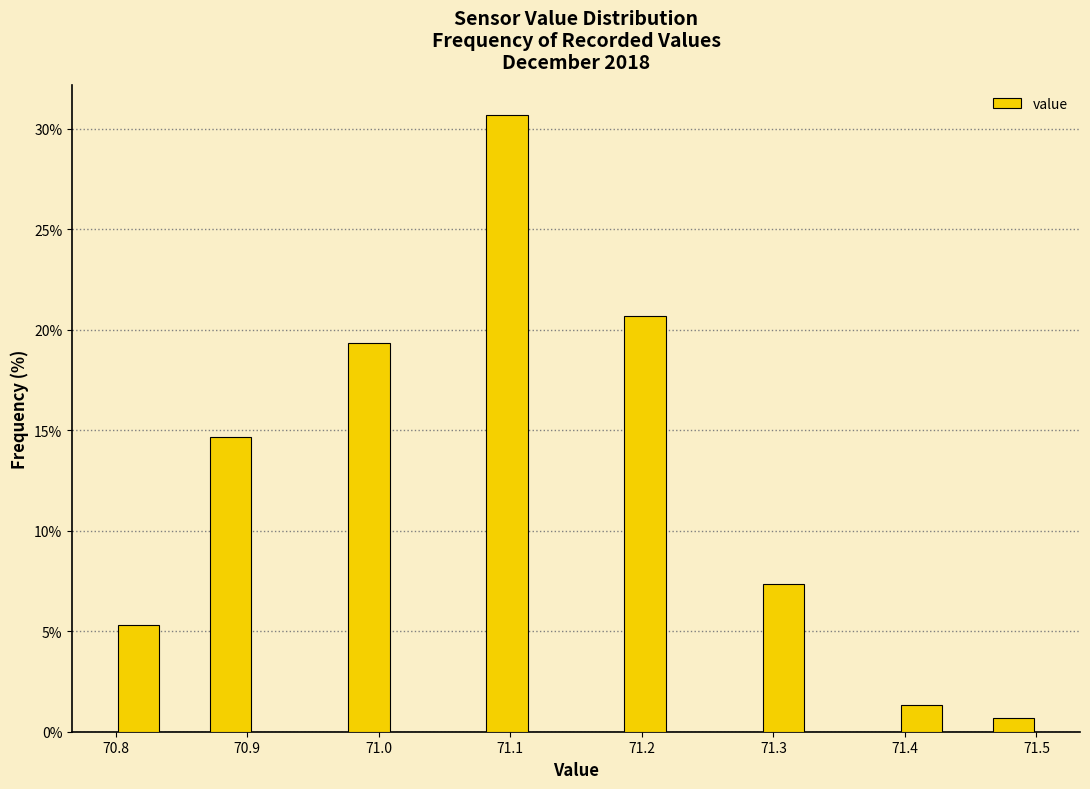

Around what value on the x-axis is the tallest bar? Give the approximate position of its centre, as read against the axis.

71.10